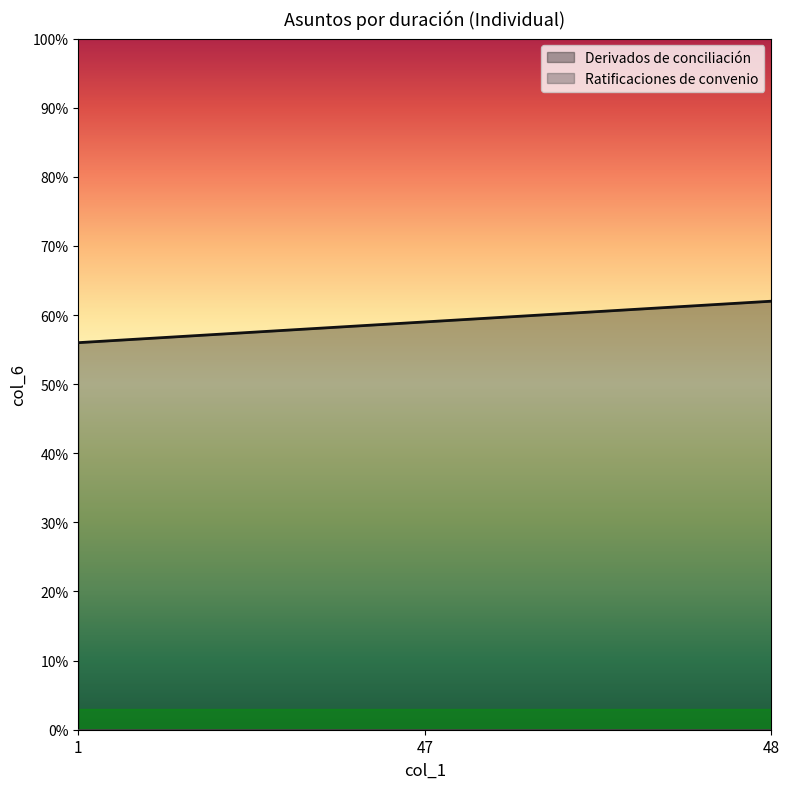

Reading left to right, list all the values displayed in this chart.

56	59	62